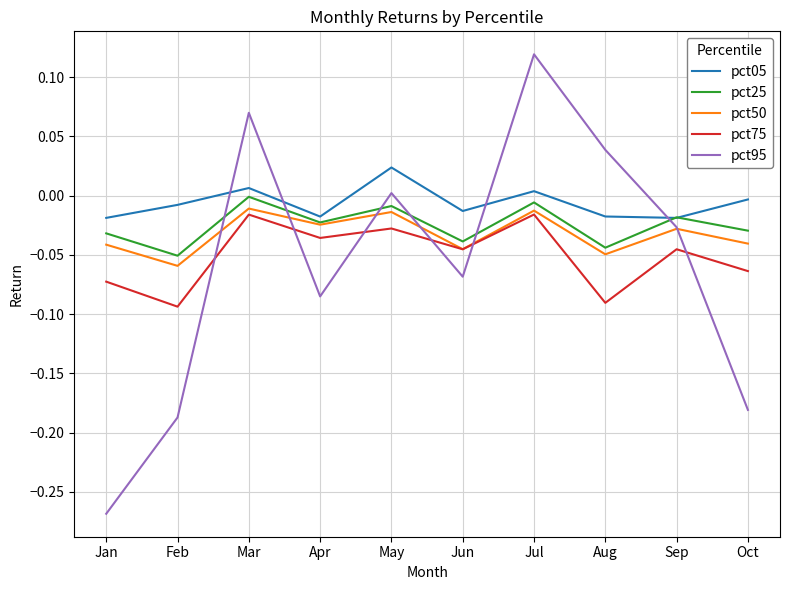

At how many categories does at least one series exceed 0?

4